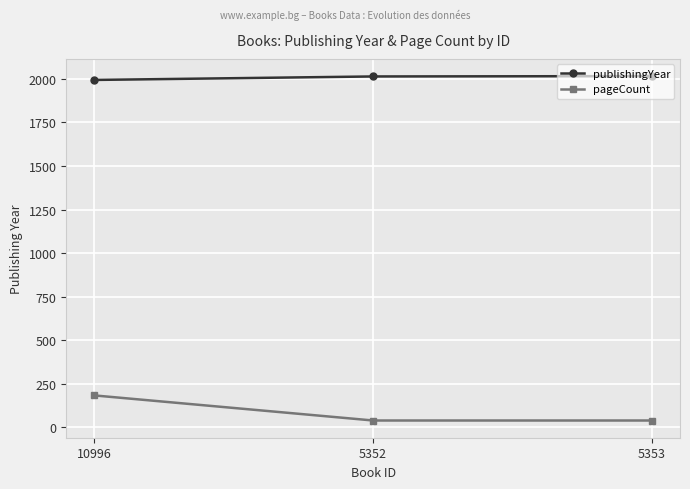

How many lines are shown in the chart?

2